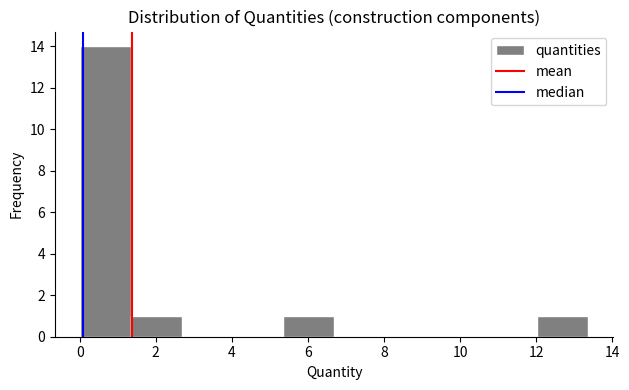

Reading left to right, transcribe this chart: for each bar, give the range it covers on the x-axis and its height. Neither the bar edges nor the heights are printed on the chart, so give them approximately, as read against the axes.

0.0 to 1.4: 14
1.4 to 2.6: 1
2.6 to 4.0: 0
4.0 to 5.4: 0
5.4 to 6.6: 1
6.6 to 8.0: 0
8.0 to 9.4: 0
9.4 to 10.6: 0
10.6 to 12.0: 0
12.0 to 13.4: 1